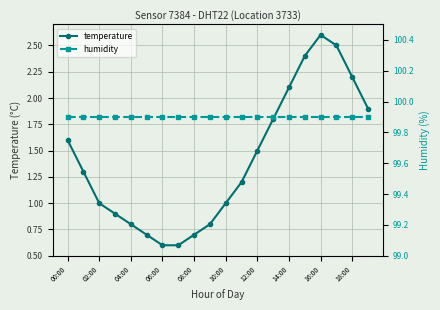

How many lines are shown in the chart?

2